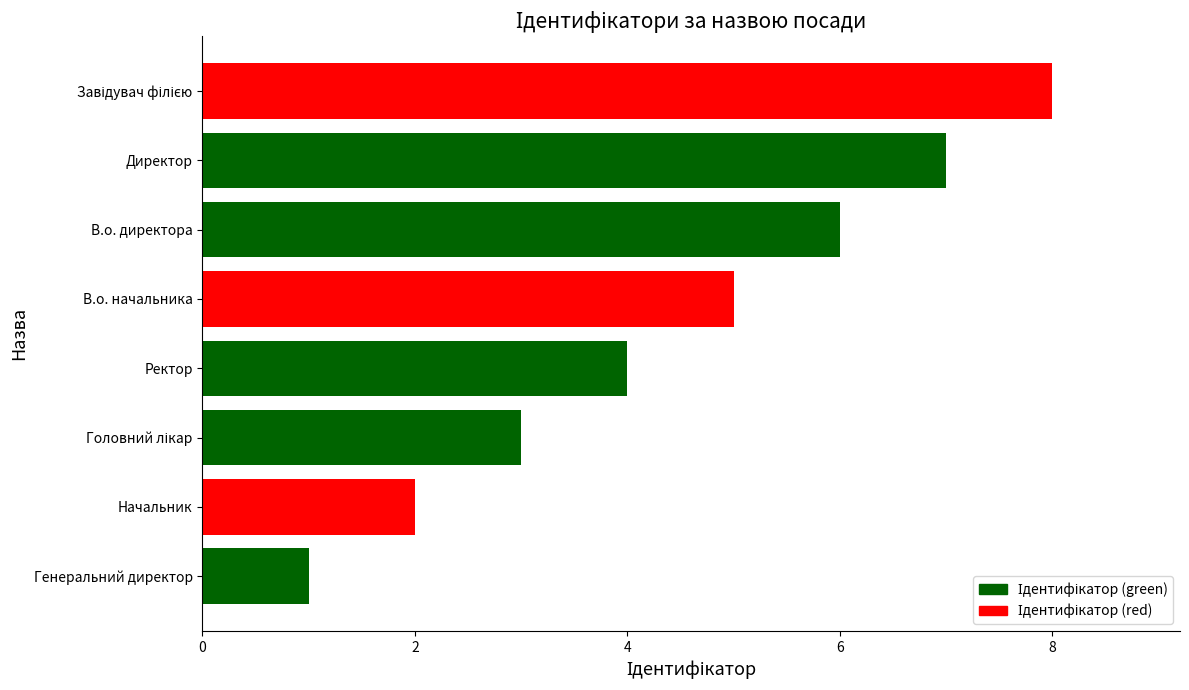

Is it true that the value at В.о. начальника is 5?

True